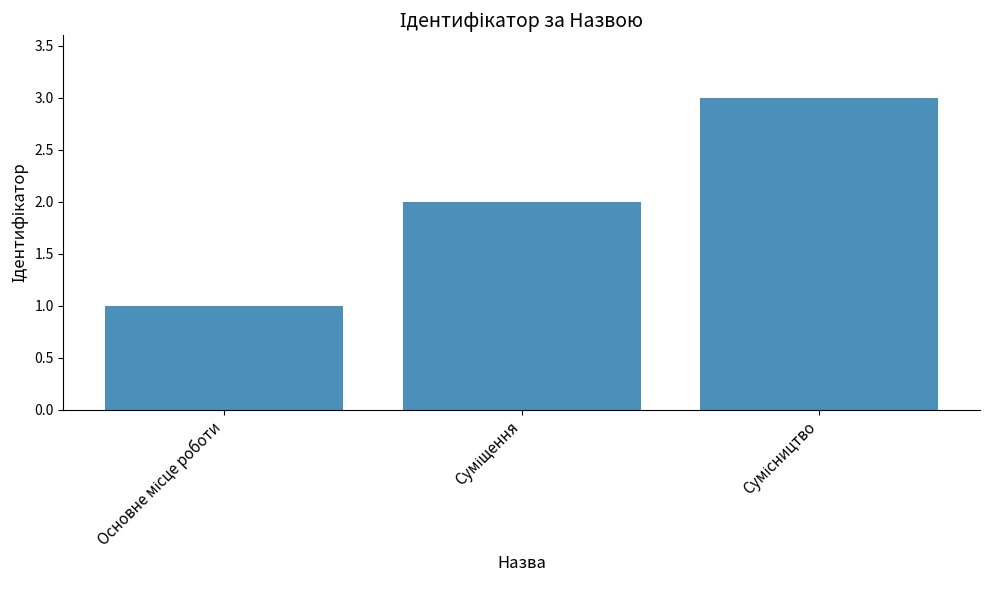

What is the maximum value shown in the chart?

3